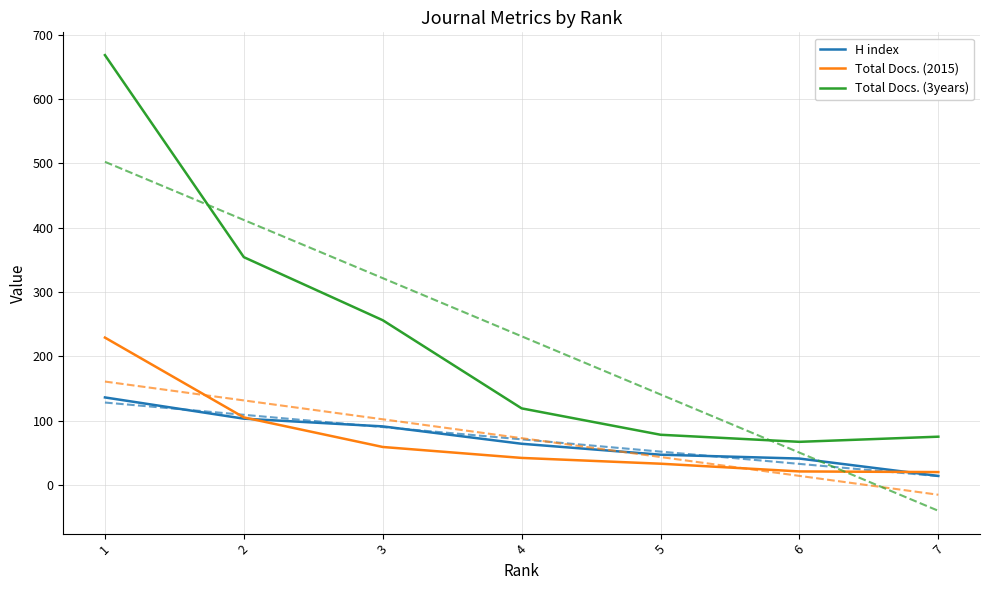

Is it true that Total Docs. (3years) equals 240 at 1?

False